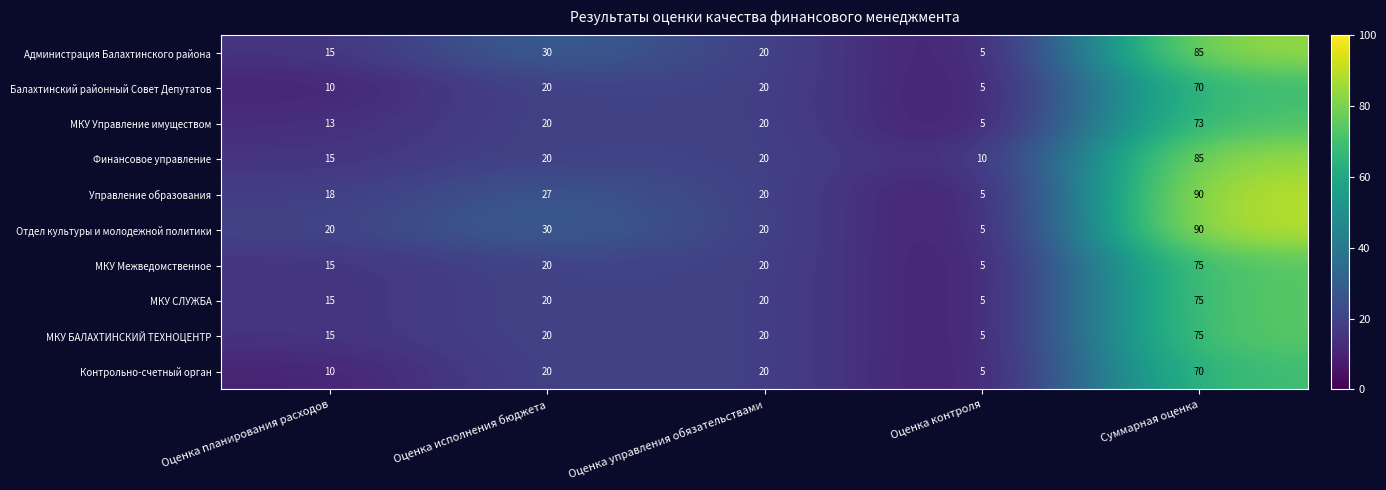

How many Отдел культуры и молодежной политики values are between 20 and 30?

3